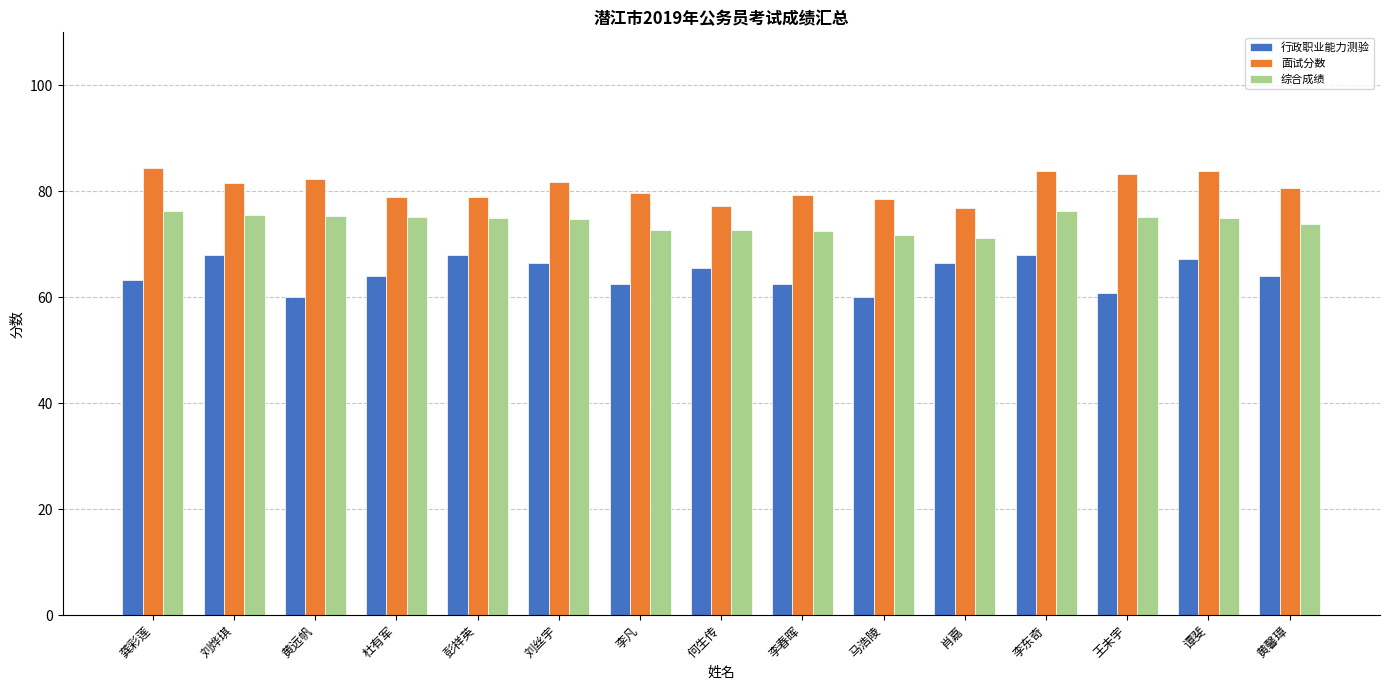

List the series in order of their peak value, highest first.

面试分数, 综合成绩, 行政职业能力测验